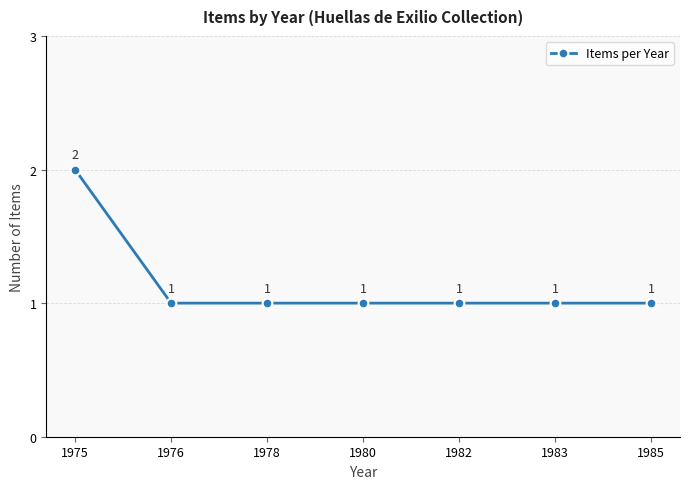

True or false: there are more than 2 points higher than both neighbors.

False